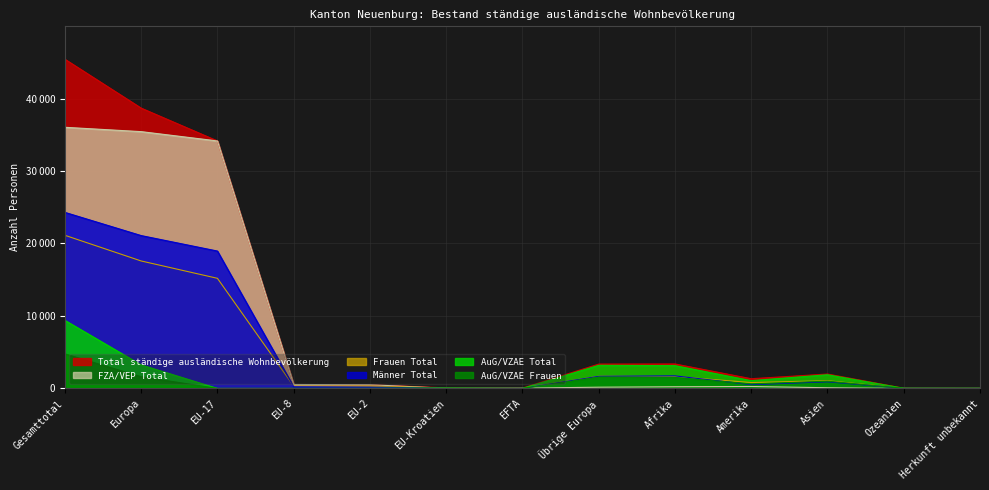

What is the sum of all AuG/VZAE Frauen values?

11133